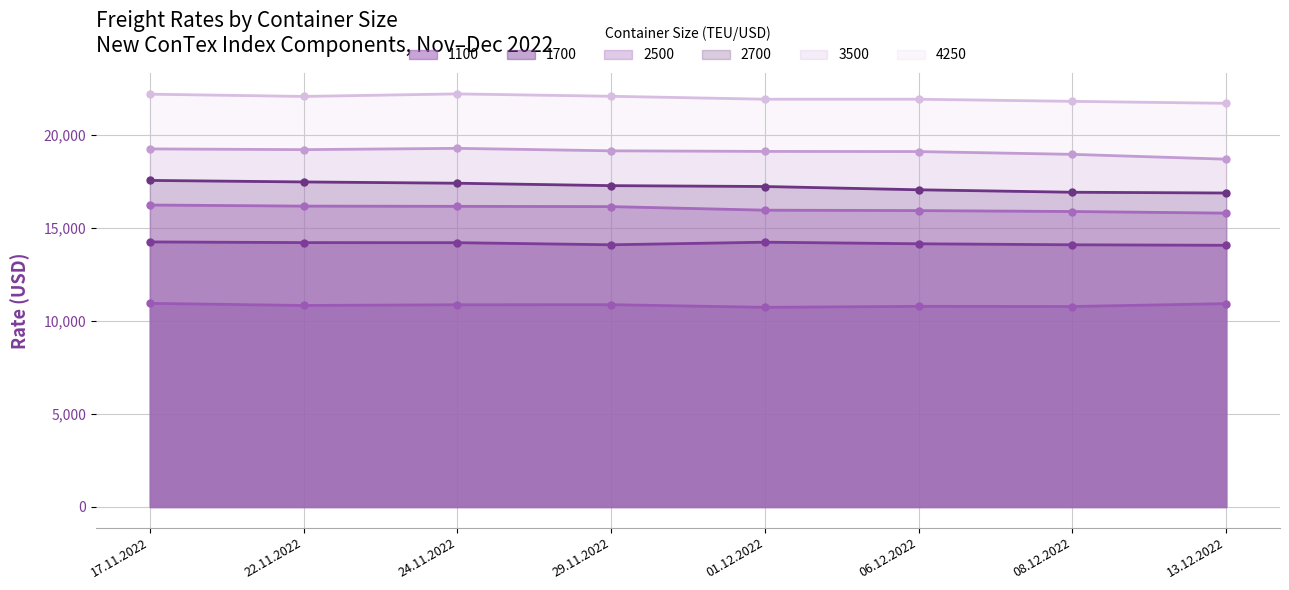

Reading left to right, list all the values displayed in this chart.

1100: 10948	10835	10873	10877	10735	10788	10779	10933
1700: 14252	14215	14211	14098	14237	14152	14098	14071
2500: 16236	16177	16165	16150	15958	15936	15886	15800
2700: 17559	17477	17408	17278	17231	17055	16923	16882
3500: 19253	19213	19283	19150	19118	19110	18960	18700
4250: 22195	22075	22211	22083	21925	21925	21810	21705